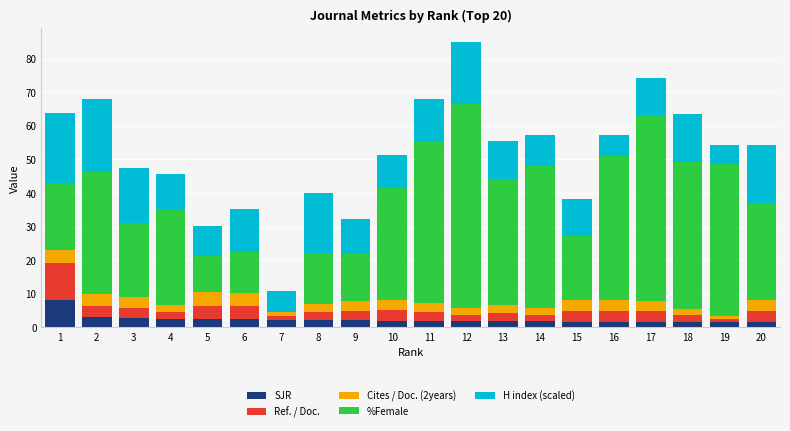

What is the maximum value for SJR?

8.0